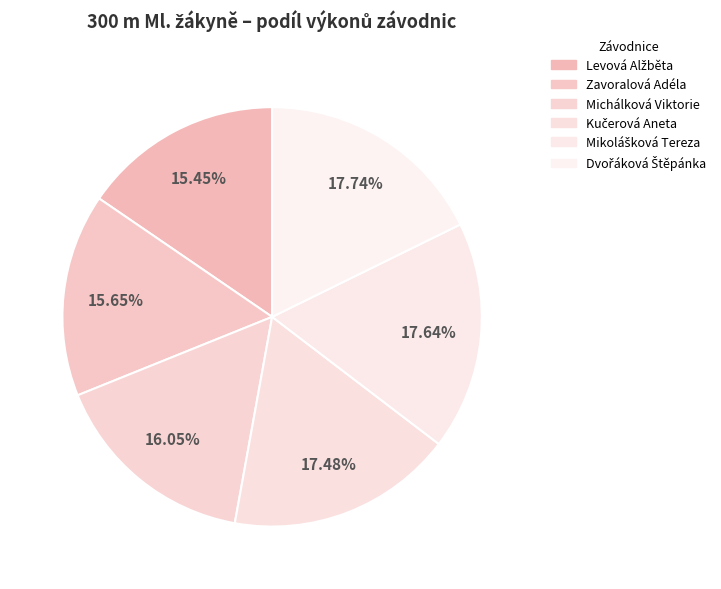

What is the smallest slice in the pie chart?

Levová Alžběta